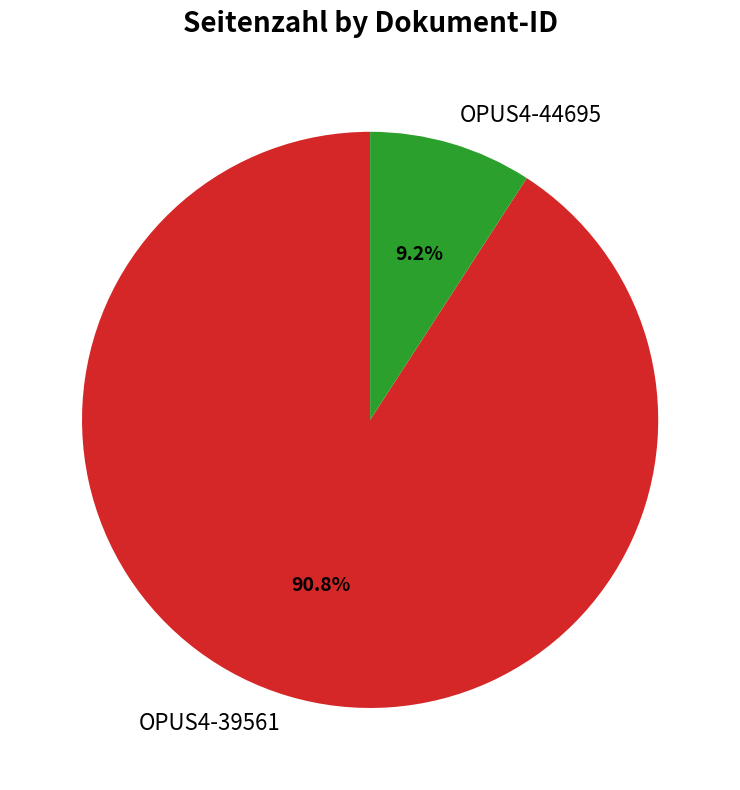

Which category has the biggest portion of the pie?

OPUS4-39561